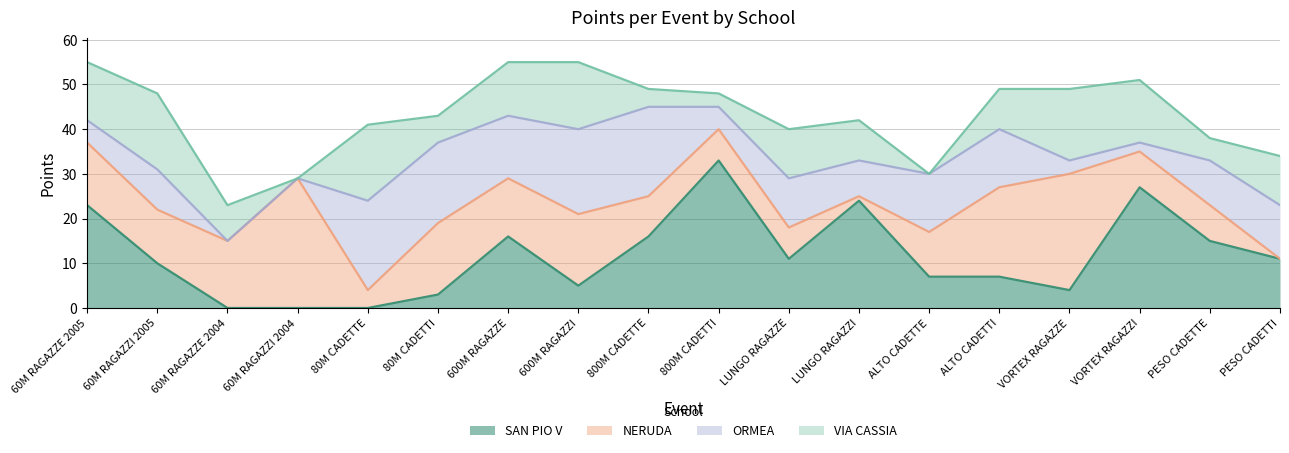

What is the label of the 3rd point from the right?

VORTEX RAGAZZI